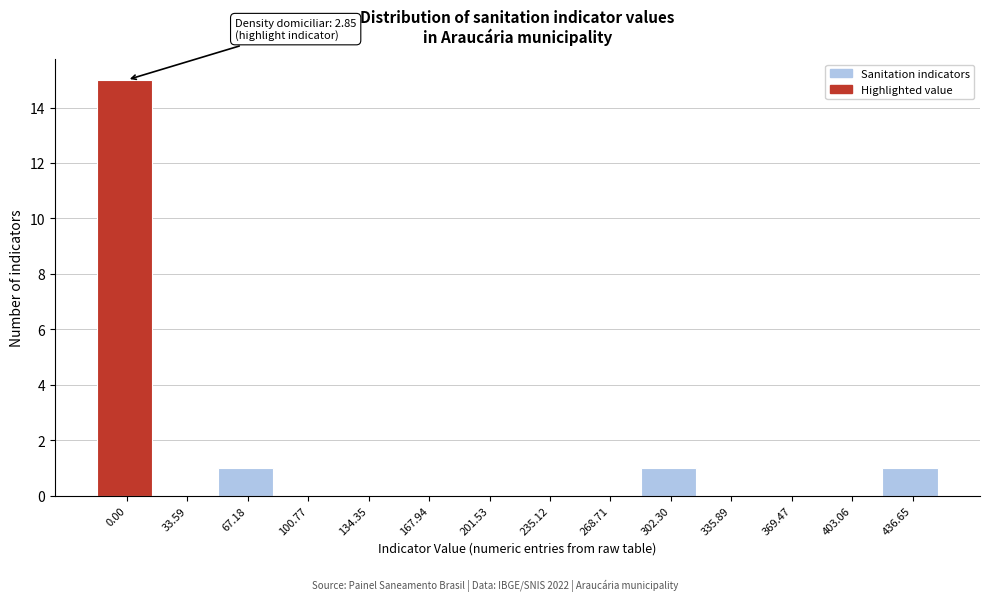

Reading right to left, what are all the values shown in this chart?

436.65=1	403.06=0	369.47=0	335.89=0	302.30=1	268.71=0	235.12=0	201.53=0	167.94=0	134.35=0	100.77=0	67.18=1	33.59=0	0.00=15